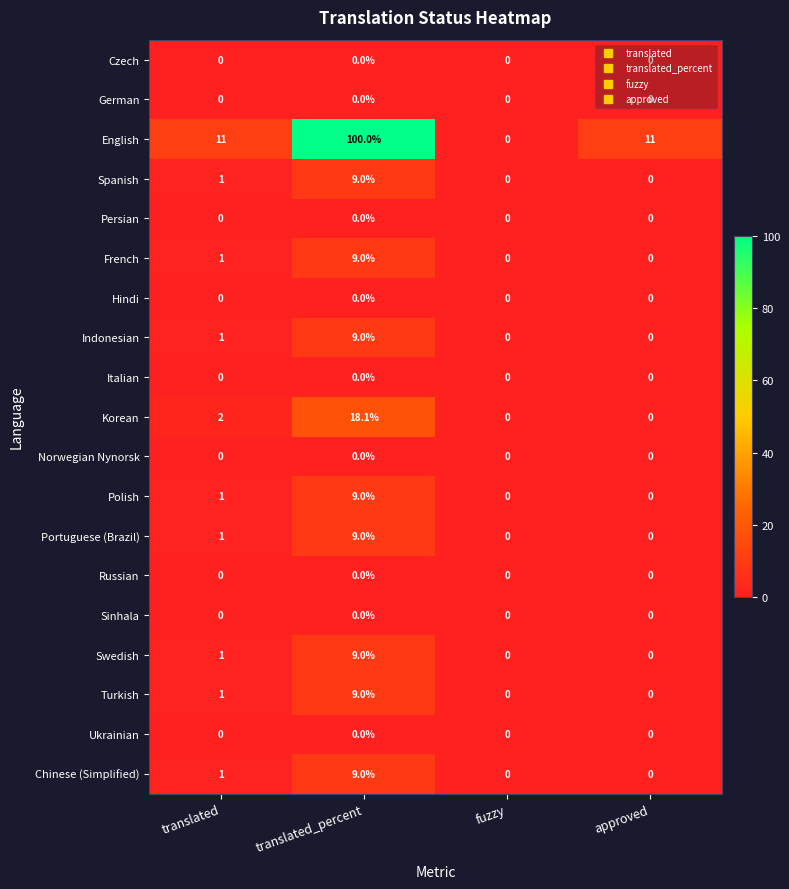

Which series has the largest range (max minus min)?

English